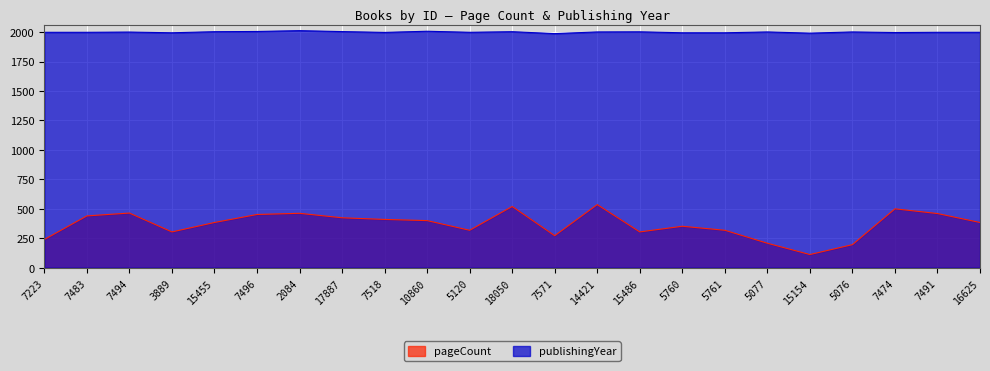

What is the value of the publishingYear point at the 3rd from the left?

2000